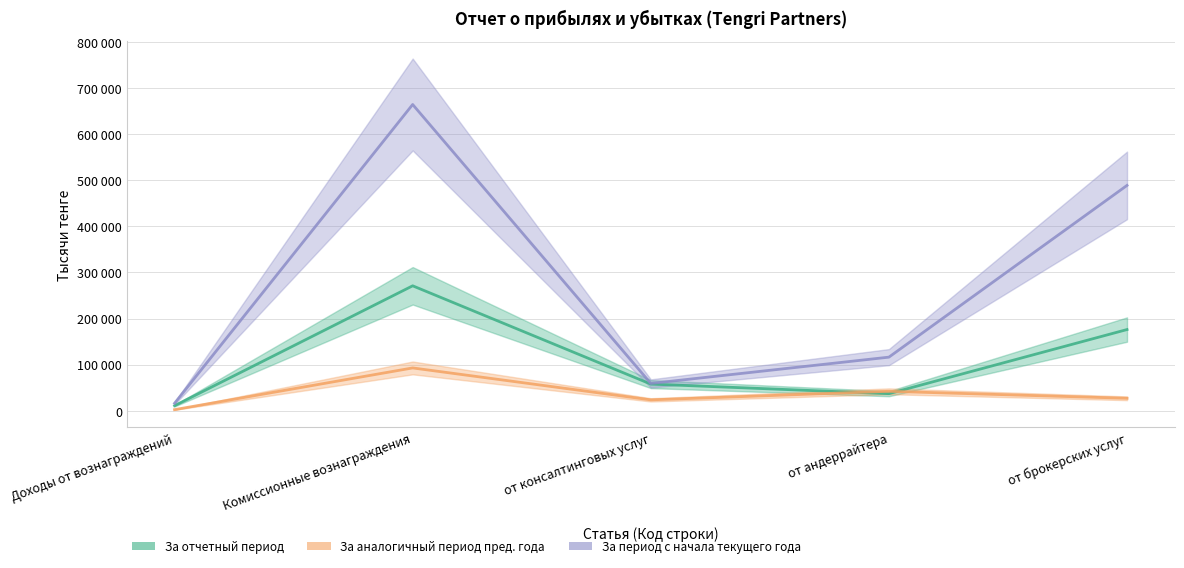

What is the value of the За аналогичный период предыдущего года point at the 1st from the left?

2409